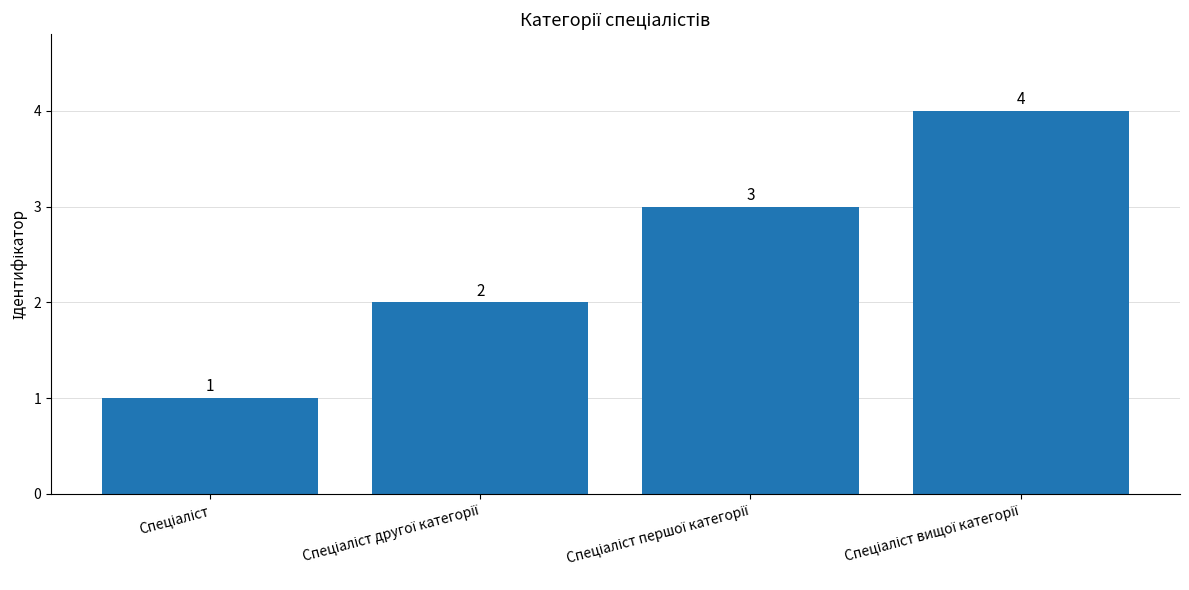

Reading left to right, transcribe all the data shown in this chart.

1	2	3	4